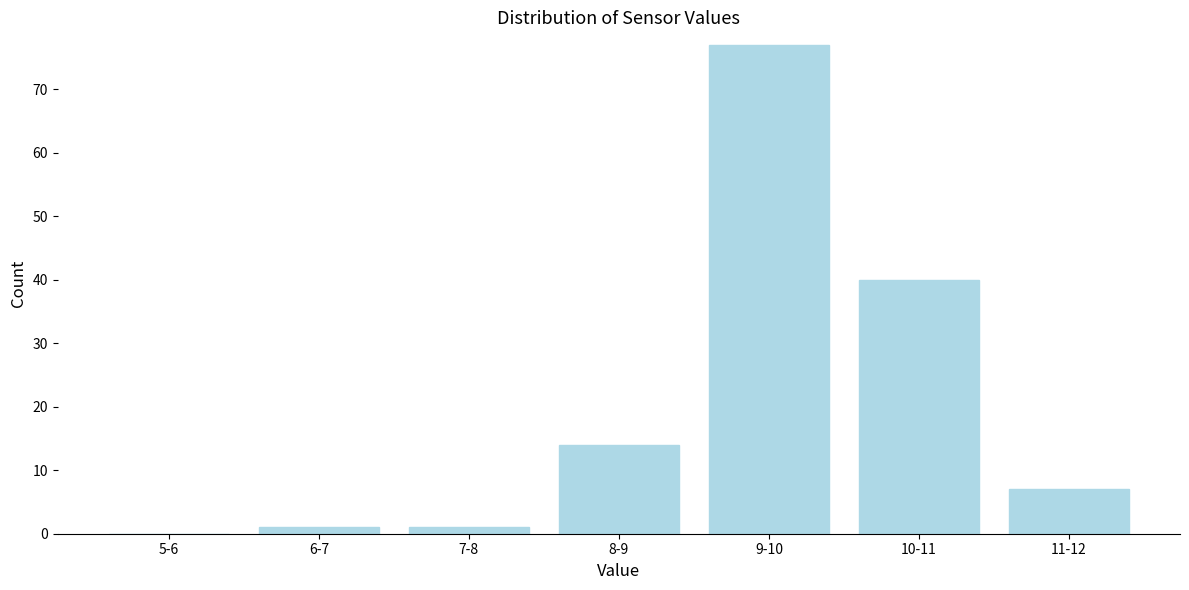

Reading right to left, what are all the values shown in this chart?

11-12=7	10-11=40	9-10=77	8-9=14	7-8=1	6-7=1	5-6=0